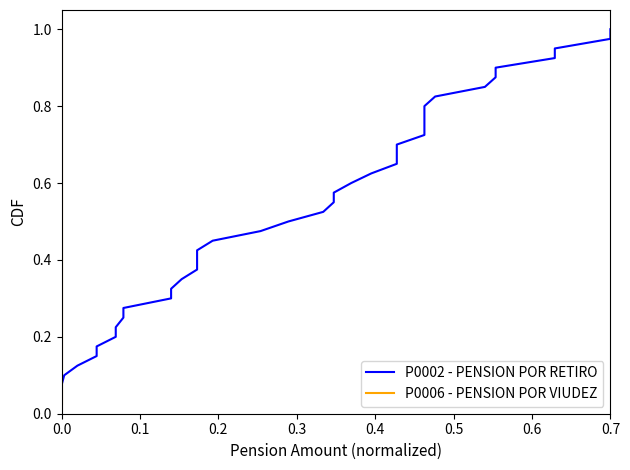

True or false: P0002 - PENSION POR RETIRO has more than 1 points higher than both neighbors.

False